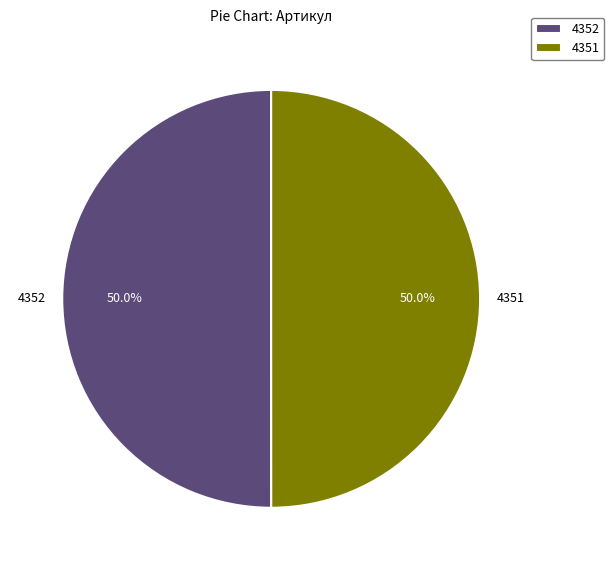

What is the ratio of the value at 4351 to the value at 4352?

1.0